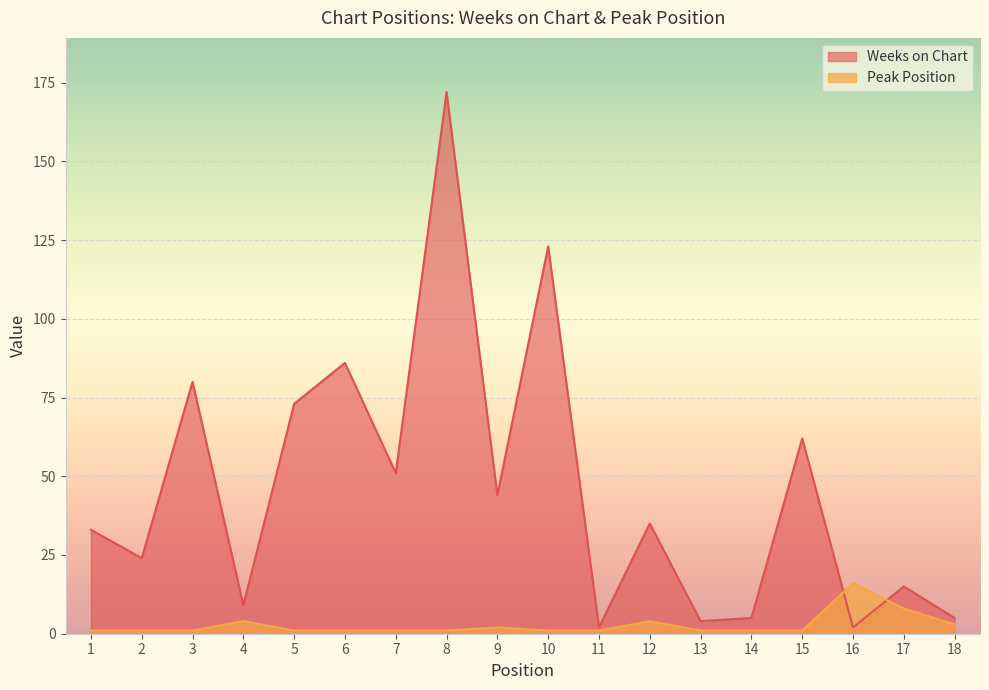

Rank the series by their maximum value, from highest to lowest.

Weeks on Chart, Peak Position